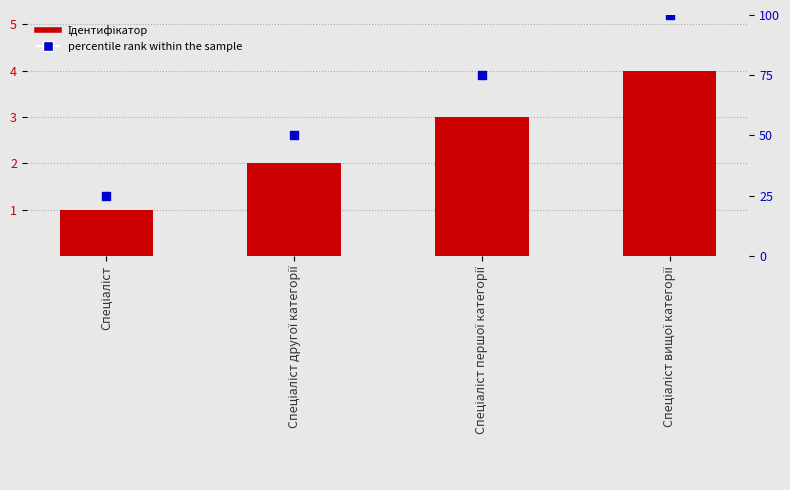

Is the value of percentile rank within the sample at Спеціаліст вищої категорії greater than the value of Ідентифікатор at Спеціаліст другої категорії?

Yes